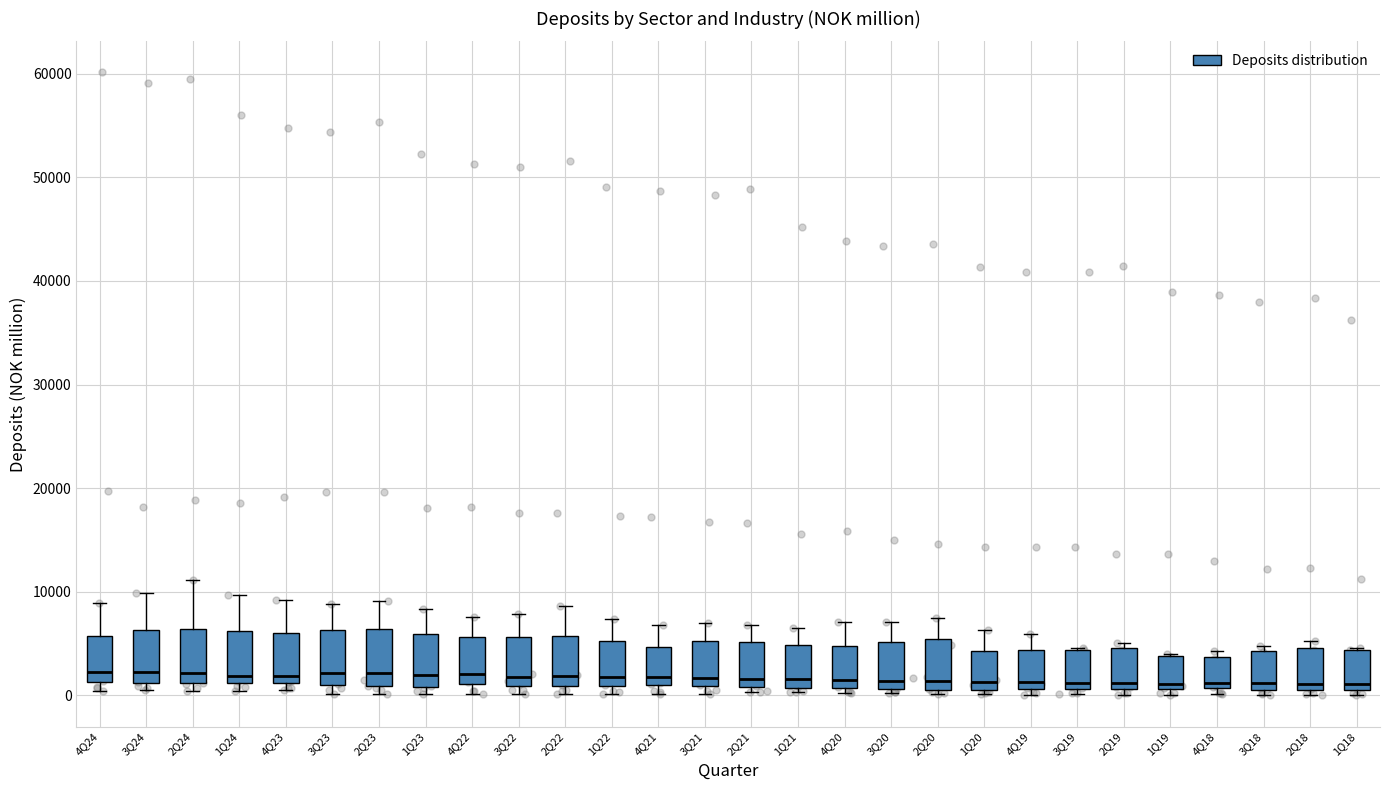

Reading left to right, read every box against the y-axis: the position of its median line, the range the box covers, and the ends of its whiskers. The values are not printed on the chart, so give them approximately, as read against the axis.

4Q24: median 2000, box 1000 to 6000, whiskers 0 to 9000
3Q24: median 2000, box 1000 to 6000, whiskers 1000 (just below the box's lower edge) to 10000
2Q24: median 2000, box 1000 to 6000, whiskers 0 to 11000
1Q24: median 2000, box 1000 to 6000, whiskers 0 to 10000
4Q23: median 2000, box 1000 to 6000, whiskers 1000 (just below the box's lower edge) to 9000
3Q23: median 2000, box 1000 to 6000, whiskers 0 to 9000
2Q23: median 2000, box 1000 to 6000, whiskers 0 to 9000
1Q23: median 2000, box 1000 to 6000, whiskers 0 to 8000
4Q22: median 2000, box 1000 to 6000, whiskers 0 to 8000
3Q22: median 2000, box 1000 to 6000, whiskers 0 to 8000
2Q22: median 2000, box 1000 to 6000, whiskers 0 to 9000
1Q22: median 2000, box 1000 to 5000, whiskers 0 to 7000
4Q21: median 2000, box 1000 to 5000, whiskers 0 to 7000
3Q21: median 2000, box 1000 to 5000, whiskers 0 to 7000
2Q21: median 2000, box 1000 to 5000, whiskers 0 to 7000
1Q21: median 2000, box 1000 to 5000, whiskers 0 to 7000
4Q20: median 1000 (just above the box's lower edge), box 1000 to 5000, whiskers 0 to 7000
3Q20: median 1000 (just above the box's lower edge), box 1000 to 5000, whiskers 0 to 7000
2Q20: median 1000 (just above the box's lower edge), box 1000 to 5000, whiskers 0 to 7000
1Q20: median 1000 (just above the box's lower edge), box 1000 to 4000, whiskers 0 to 6000
4Q19: median 1000 (just above the box's lower edge), box 1000 to 4000, whiskers 0 to 6000
3Q19: median 1000 (just above the box's lower edge), box 1000 to 4000, whiskers 0 to 5000
2Q19: median 1000 (just above the box's lower edge), box 1000 to 5000, whiskers 0 to 5000 (just above the box's upper edge)
1Q19: median 1000 (just above the box's lower edge), box 1000 to 4000, whiskers 0 to 4000
4Q18: median 1000 (just above the box's lower edge), box 1000 to 4000, whiskers 0 to 4000 (just above the box's upper edge)
3Q18: median 1000 (just above the box's lower edge), box 1000 to 4000, whiskers 0 to 5000
2Q18: median 1000 (just above the box's lower edge), box 1000 to 5000, whiskers 0 to 5000 (just above the box's upper edge)
1Q18: median 1000 (just above the box's lower edge), box 1000 to 4000, whiskers 0 to 5000